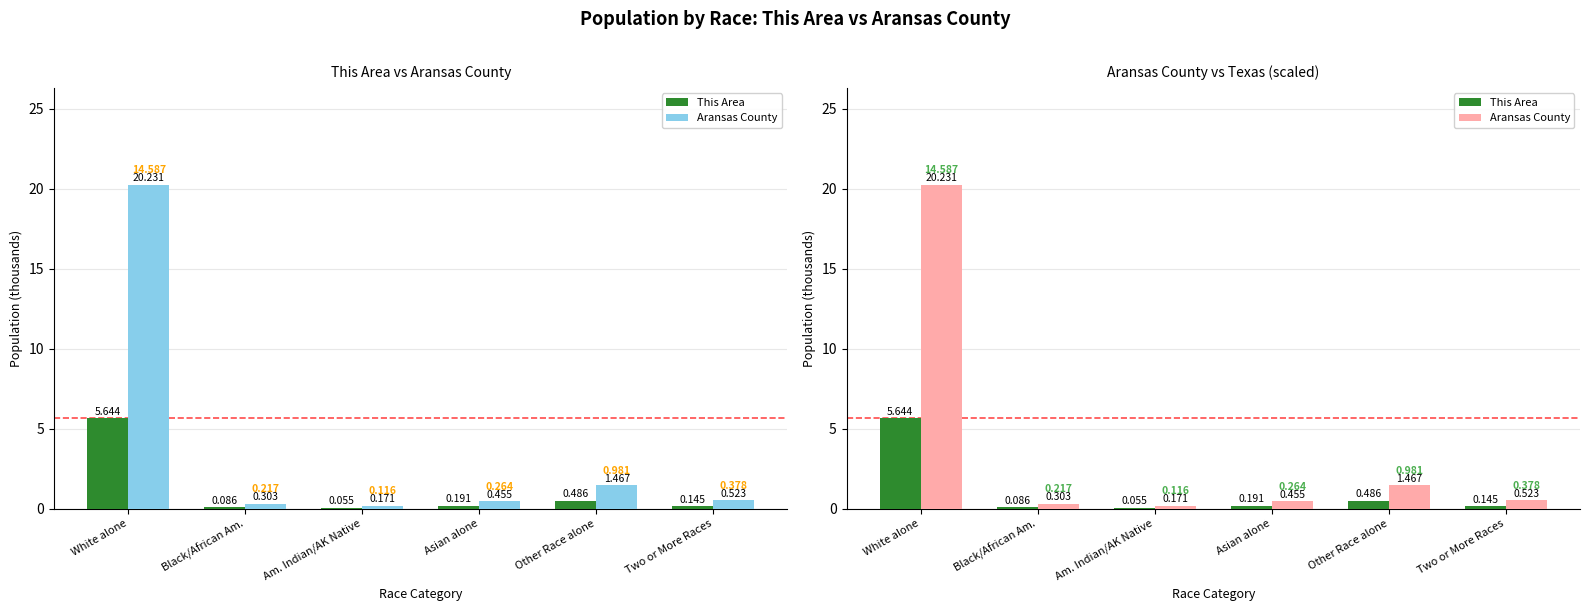

Is the value of Aransas County at Black/African Am. greater than the value of This Area at Two or More Races?

Yes